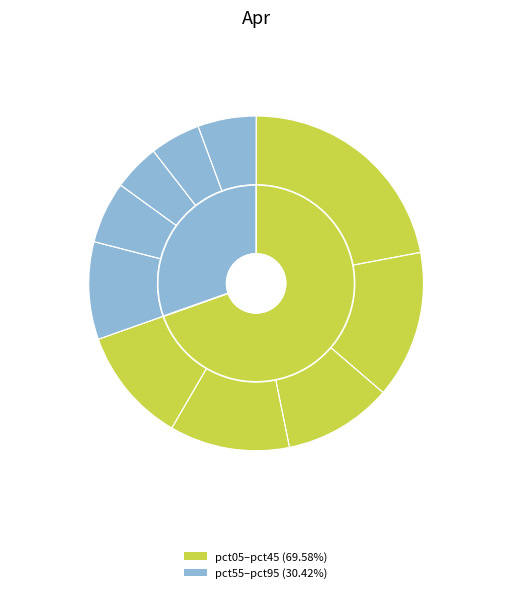

The pct45 slice represents 23% of the pie. True or false?

False